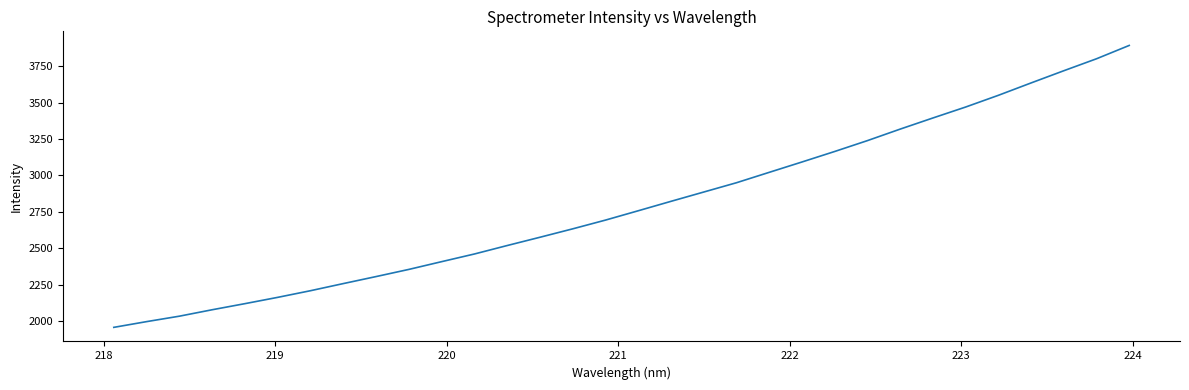

What is the difference between the maximum and minimum values?

1935.4